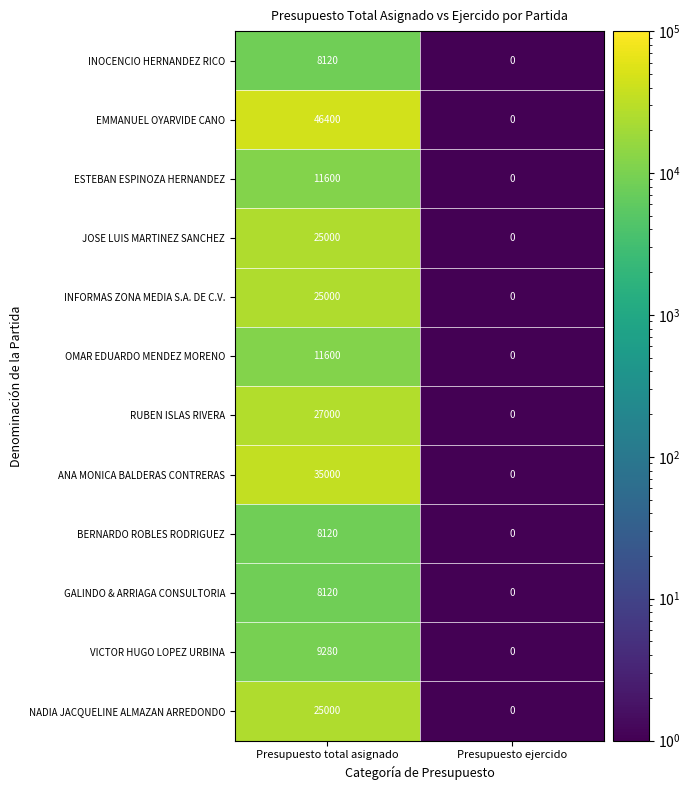

What is the difference between the NADIA JACQUELINE ALMAZAN ARREDONDO values at Presupuesto ejercido and Presupuesto total asignado?

25000